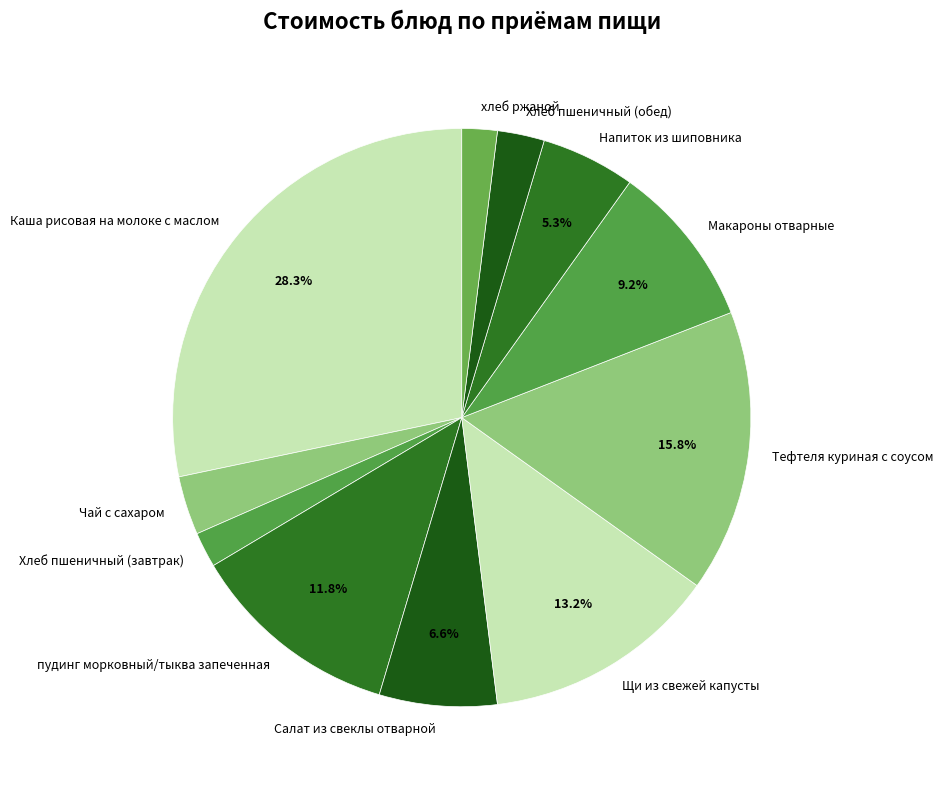

To the nearest percent, what percentage of the pie is Макароны отварные?

9%